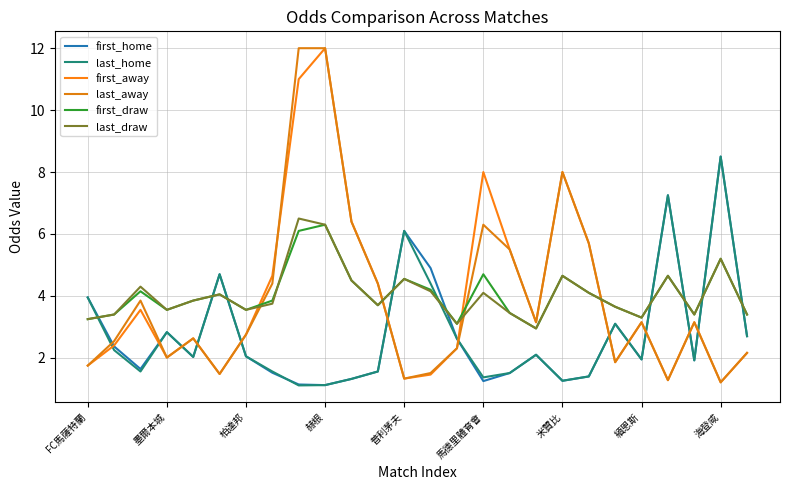

True or false: last_draw has more than 1 interior local peaks.

True